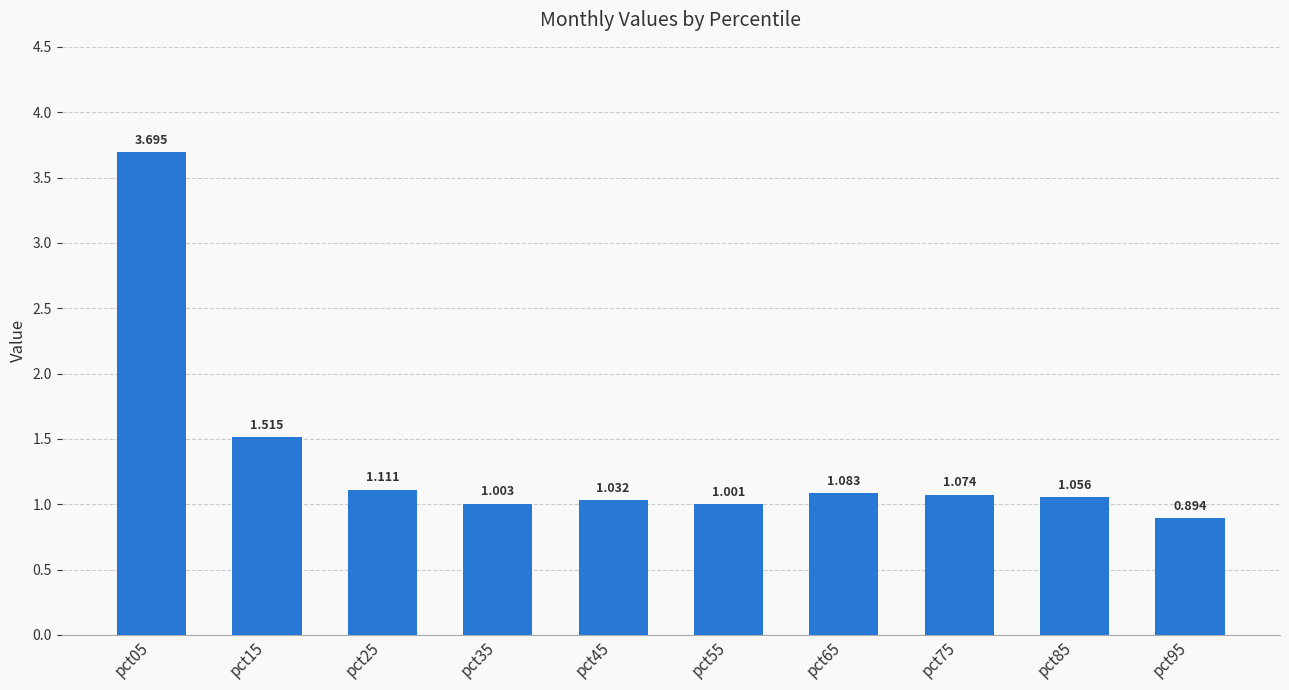

Rank the categories by value from lowest to highest.

pct95, pct55, pct35, pct45, pct85, pct75, pct65, pct25, pct15, pct05